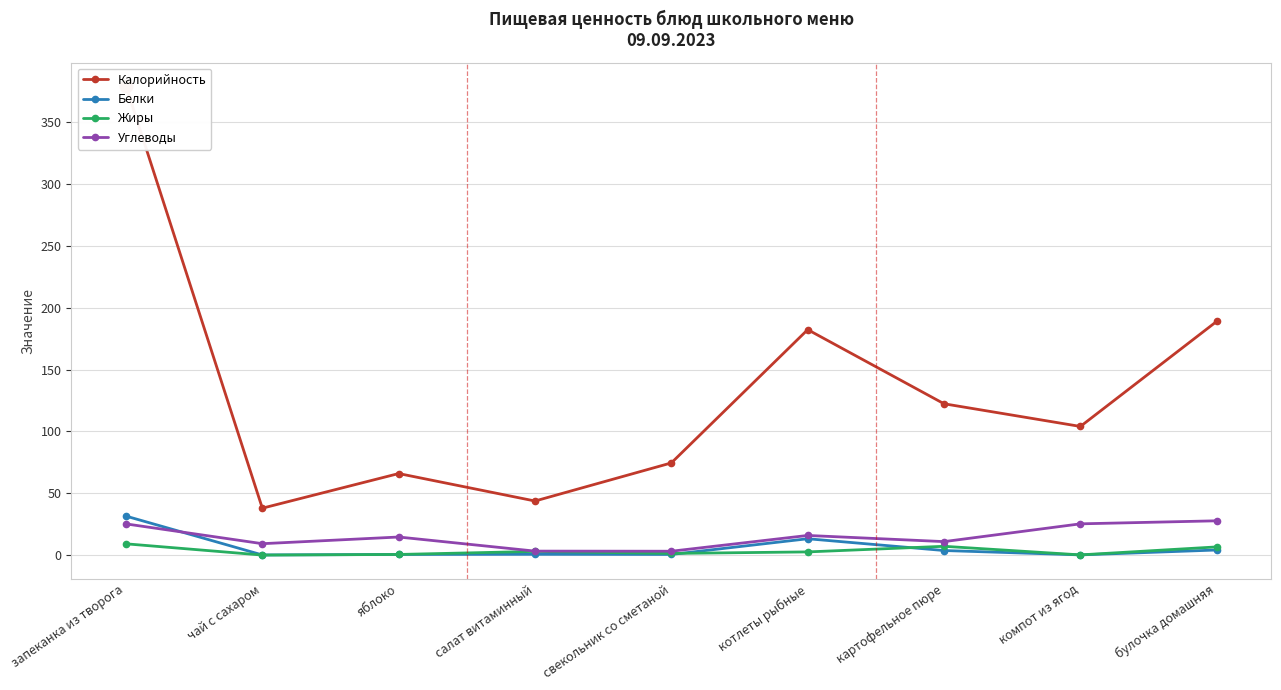

True or false: Белки and Калорийность intersect in this chart.

False